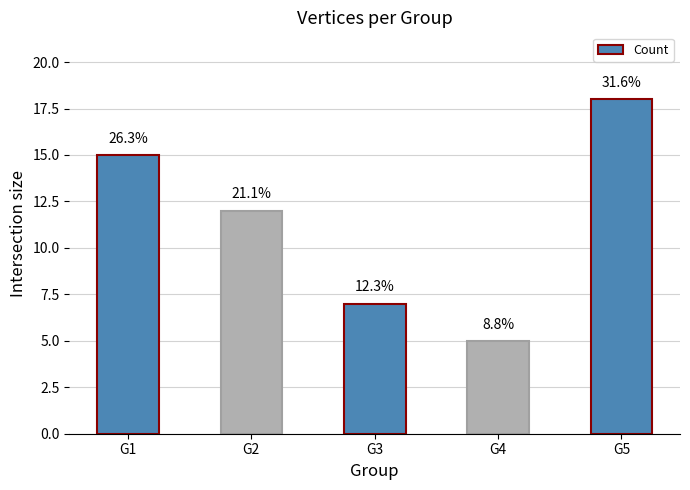

Reading left to right, extract all data points from this chart.

G1=15	G2=12	G3=7	G4=5	G5=18